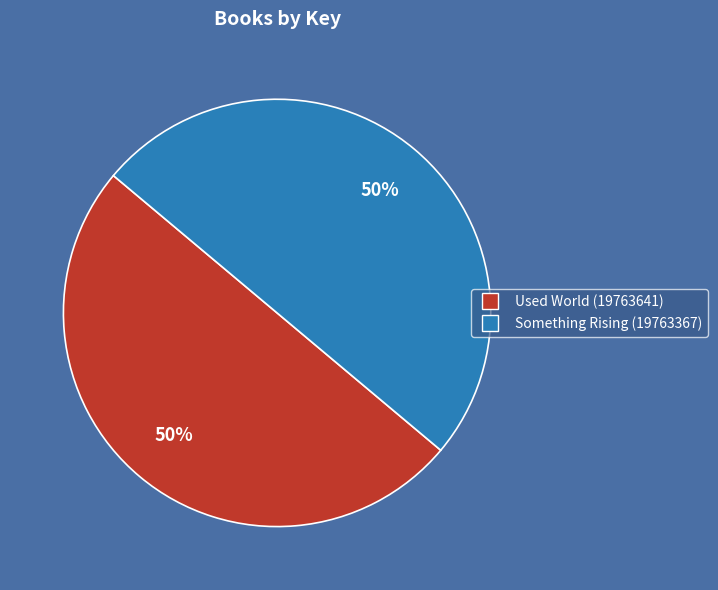

How many segments does this pie chart have?

2